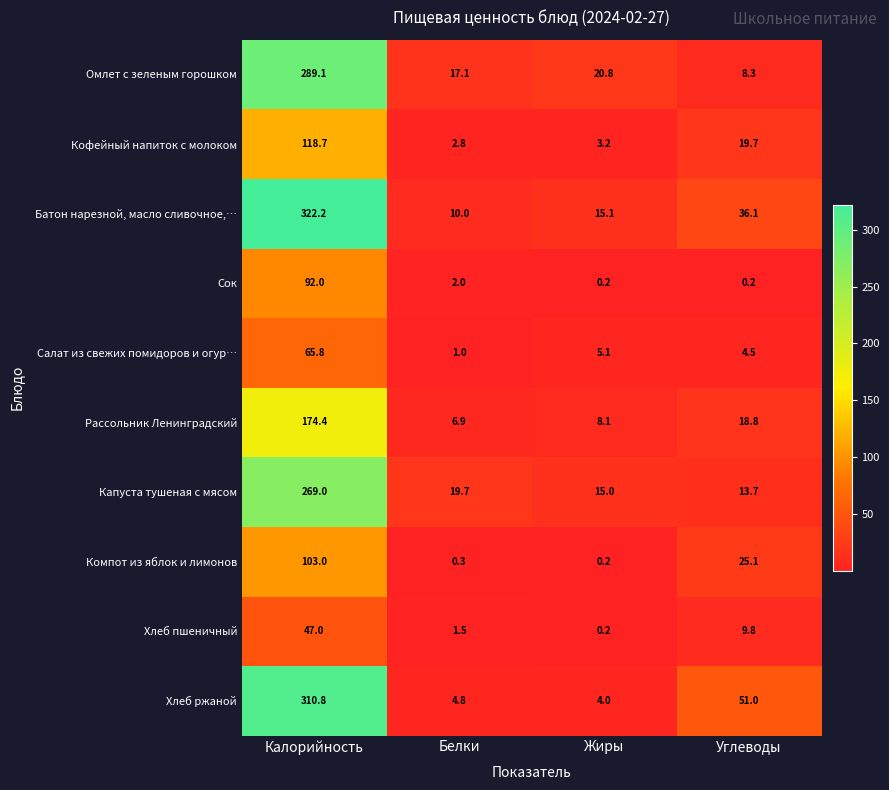

List the labels in order of Хлеб пшеничный value, smallest first.

Жиры, Белки, Углеводы, Калорийность